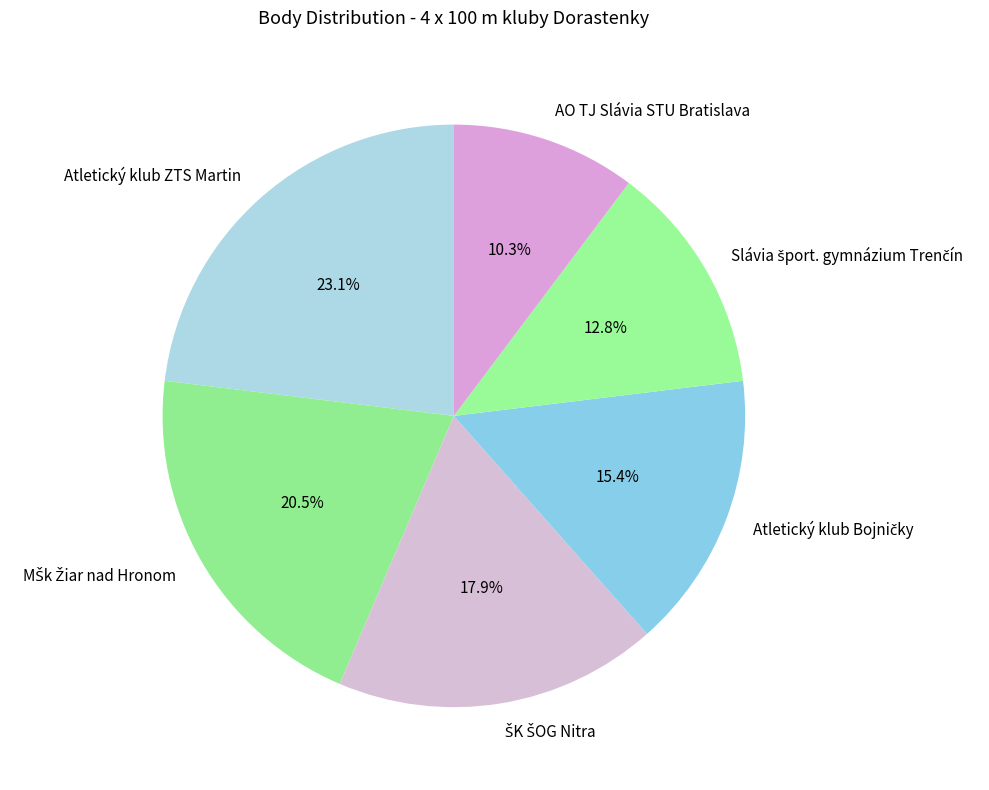

Is there a majority slice in this chart?

No